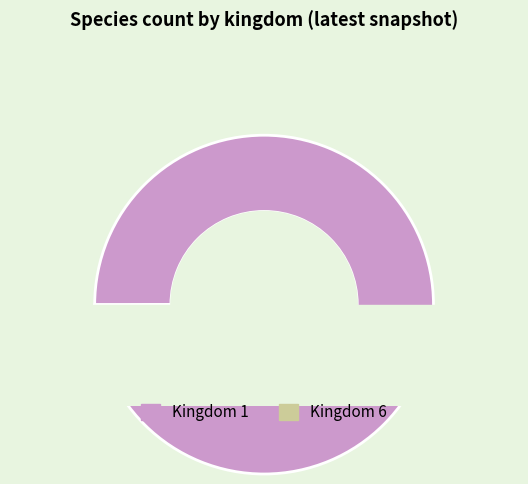

How many slices are in this pie chart?

2